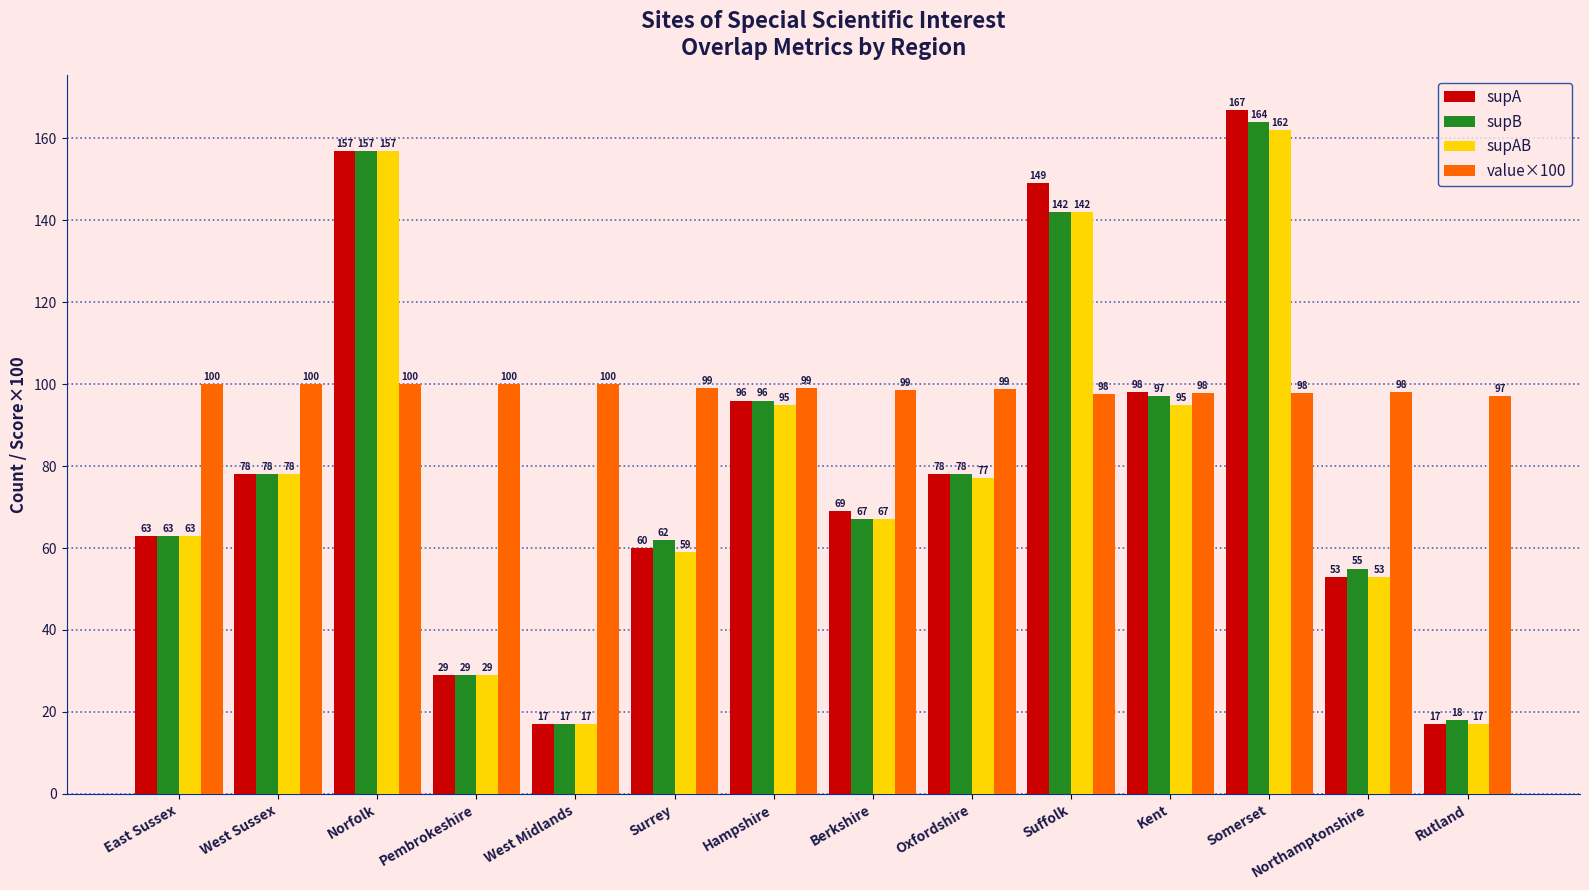

Which category has the highest value across all series?

Somerset